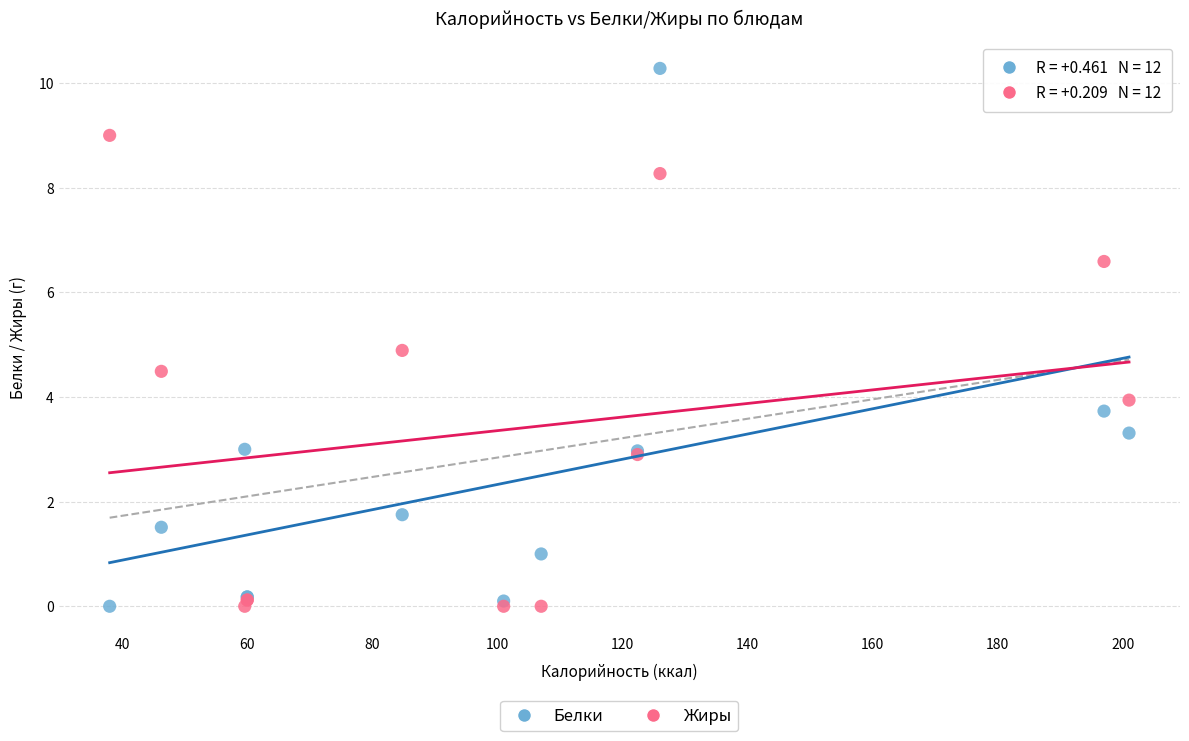

Which series has the largest Y range (max minus min)?

Белки